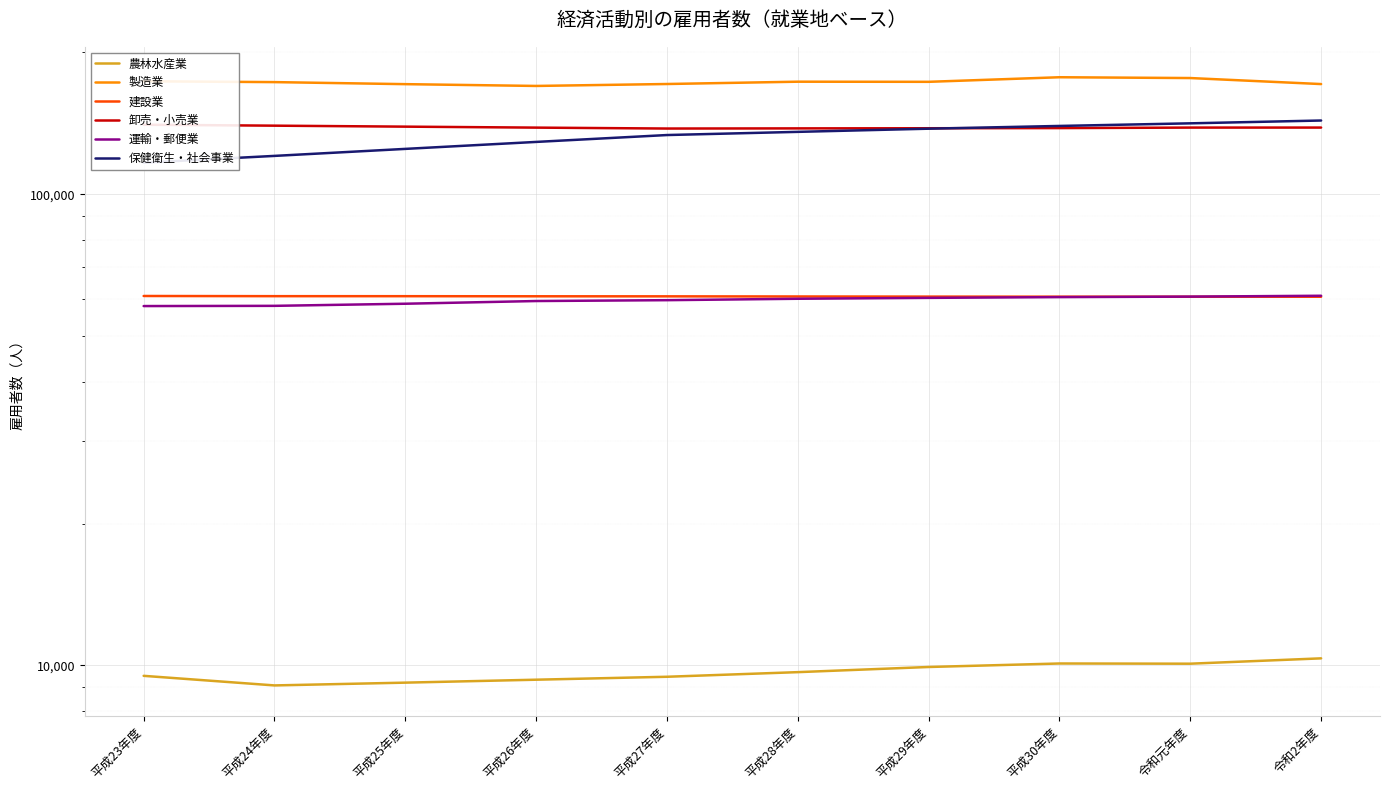

In 農林水産業, how many points are lower than both neighbors (excluding endpoints)?

2